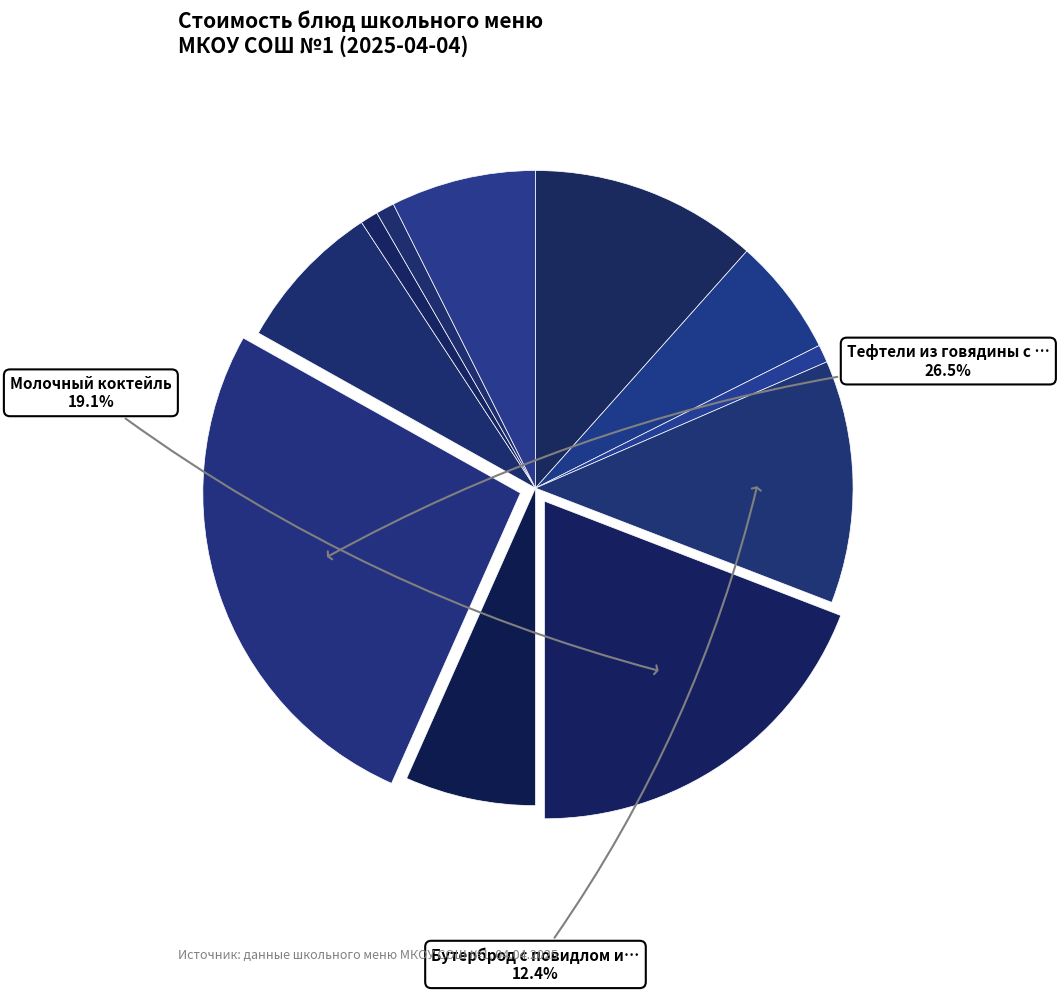

Count the number of slices in the pie.

11